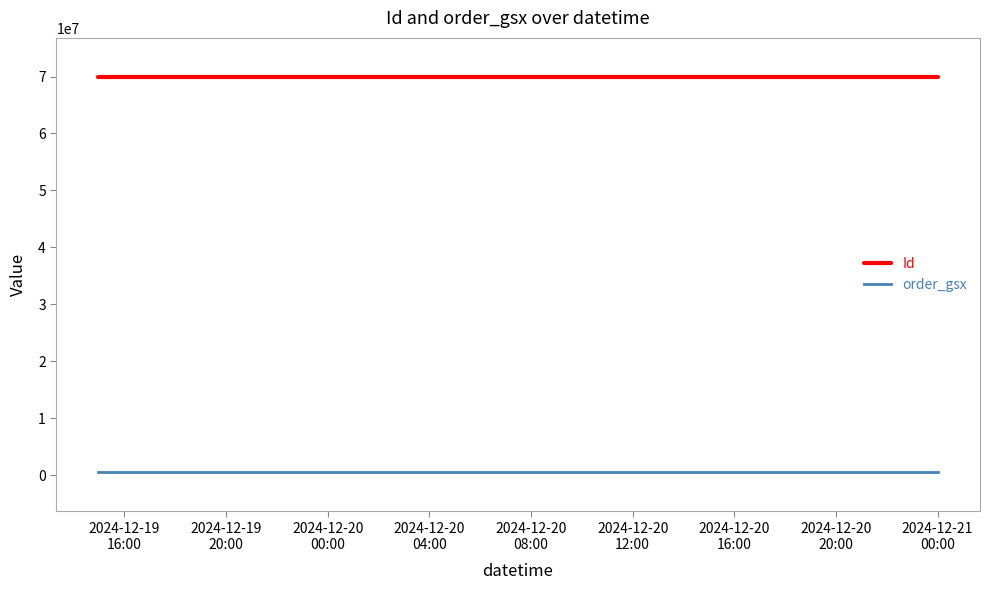

What is the sum of all Id values?

209588535